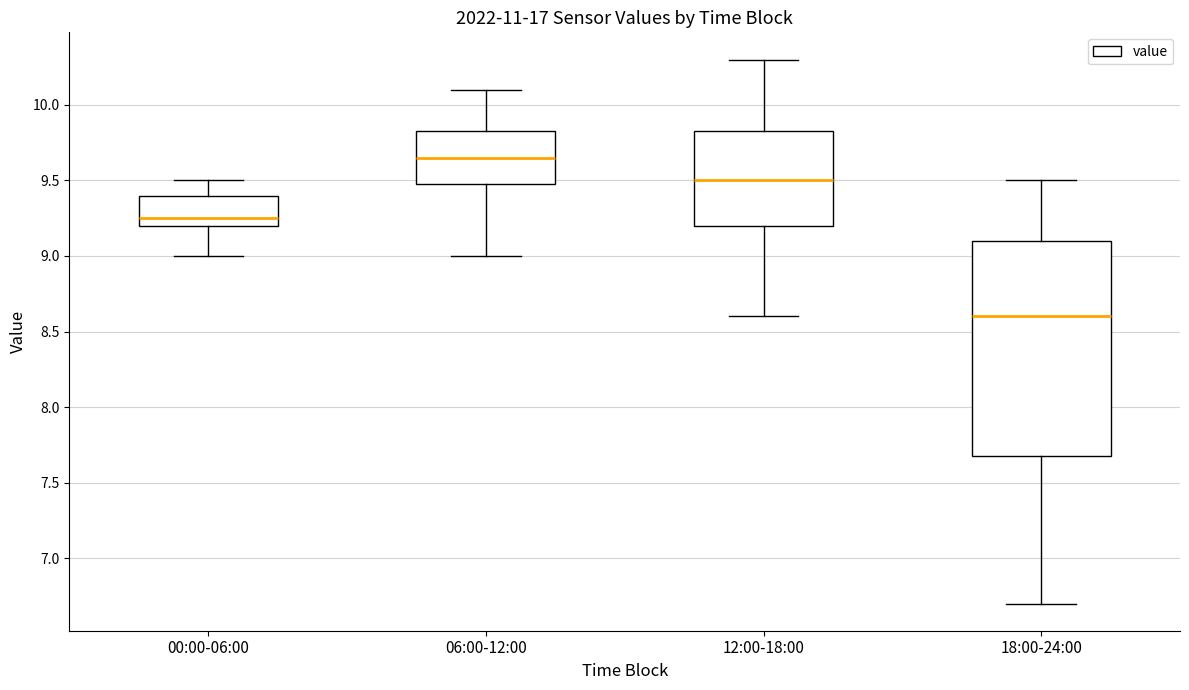

Which box is the tallest, from its lower edge to its upper edge?

18:00-24:00